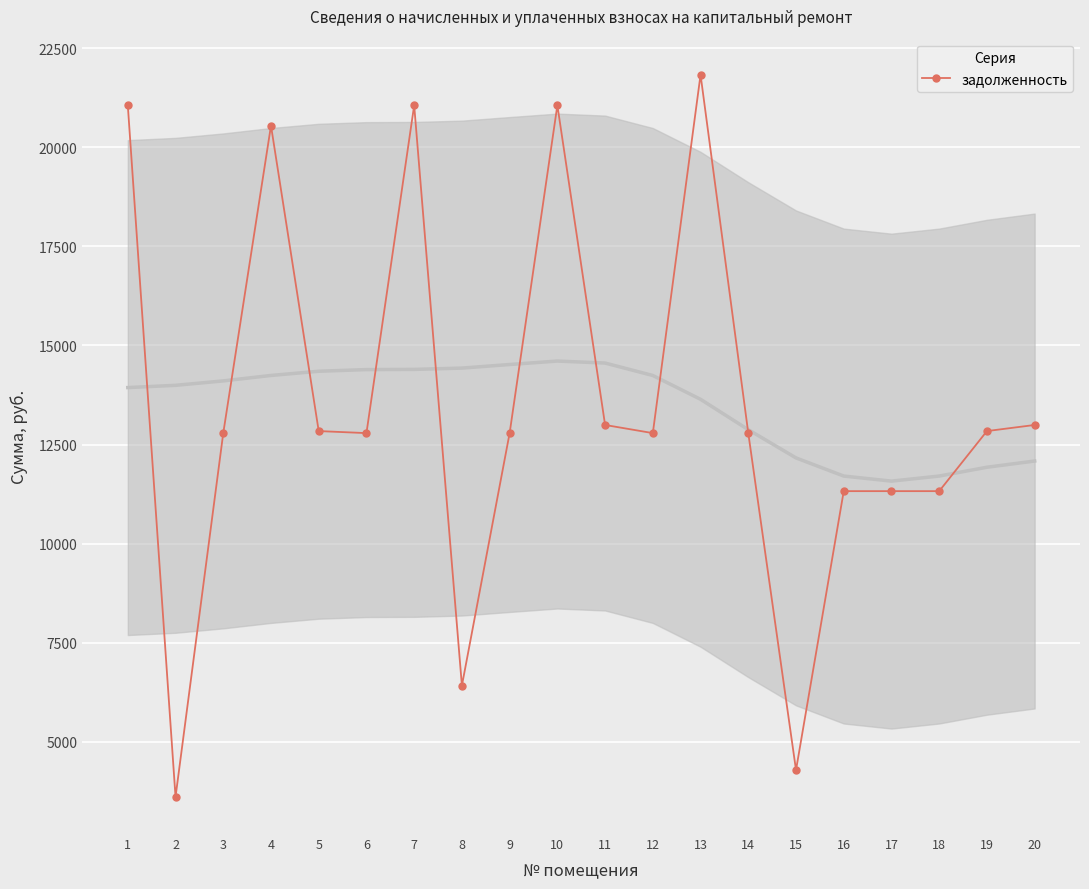

The chart shows a value of 9097.1 at 4. True or false?

False